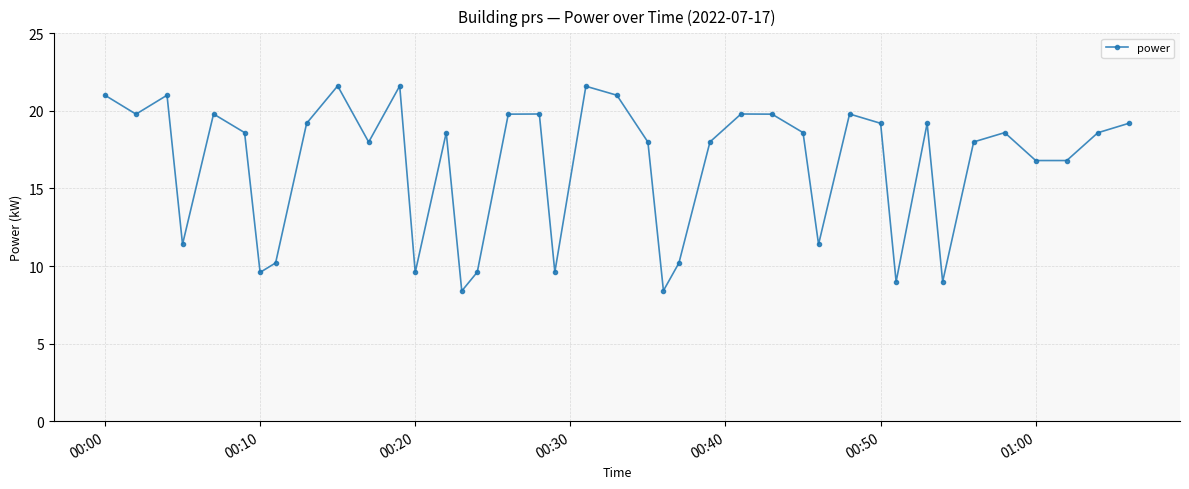

What is the minimum value shown in the chart?

8.4